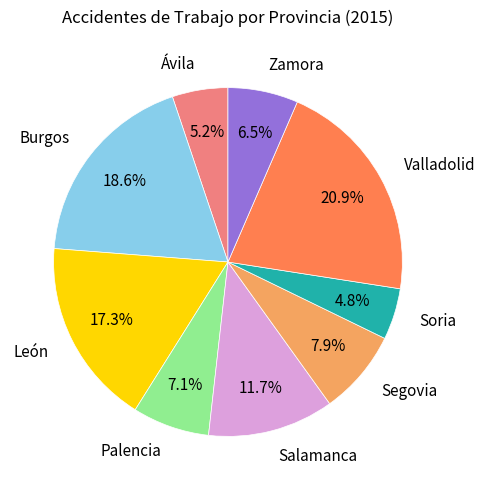

Is it true that Segovia is 1% of the pie?

False